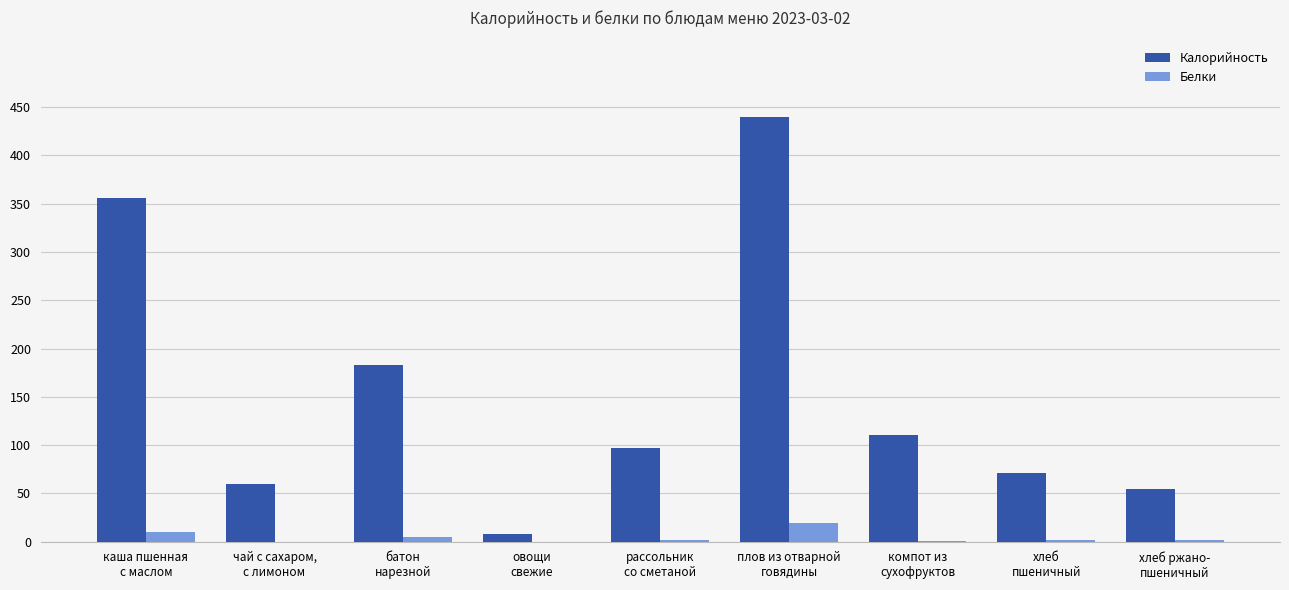

What is the spread (max minus min) of values at рассольник
со сметаной?

95